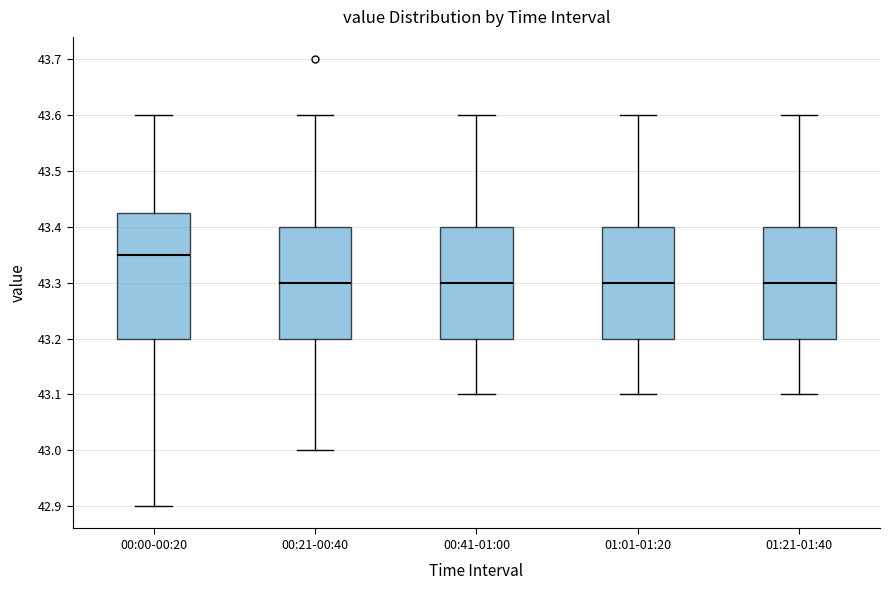

Reading left to right, transcribe this box plot: for each box, give where its median line is, the range the box spans, and where its two whiskers end, as read against the y-axis. The values are not printed on the chart, so give them approximately, as read against the axis.

00:00-00:20: median 43.35, box 43.20 to 43.43, whiskers 42.90 to 43.60
00:21-00:40: median 43.30, box 43.20 to 43.40, whiskers 43.00 to 43.60
00:41-01:00: median 43.30, box 43.20 to 43.40, whiskers 43.10 to 43.60
01:01-01:20: median 43.30, box 43.20 to 43.40, whiskers 43.10 to 43.60
01:21-01:40: median 43.30, box 43.20 to 43.40, whiskers 43.10 to 43.60